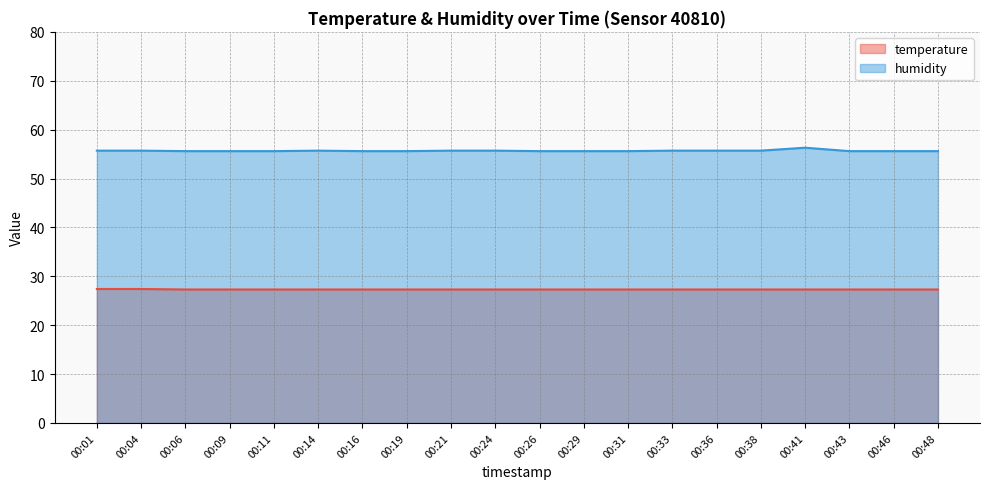

Where is the first local maximum for humidity?

00:14